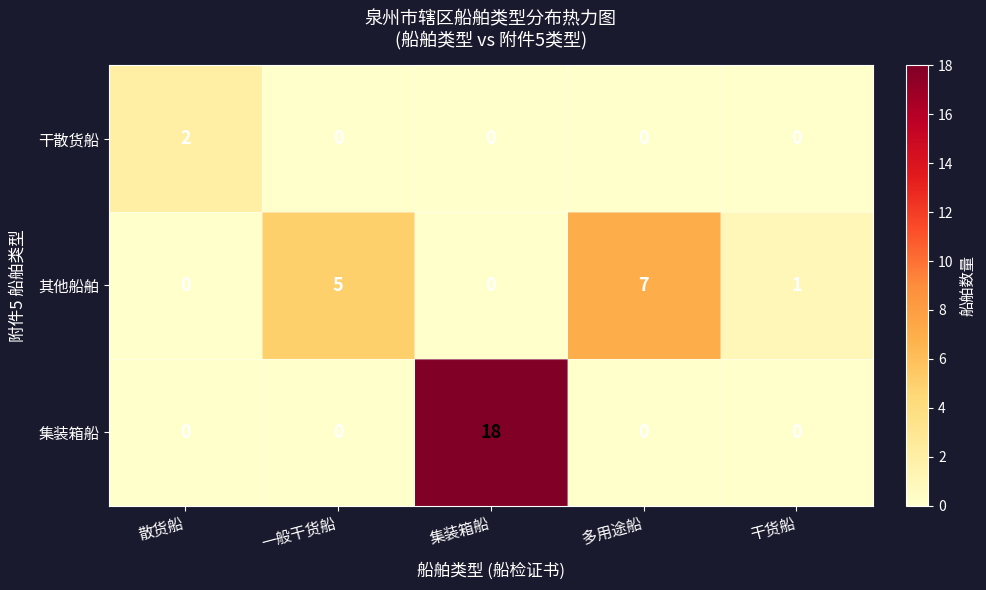

What is the difference between the 其他船舶 values at 多用途船 and 散货船?

7